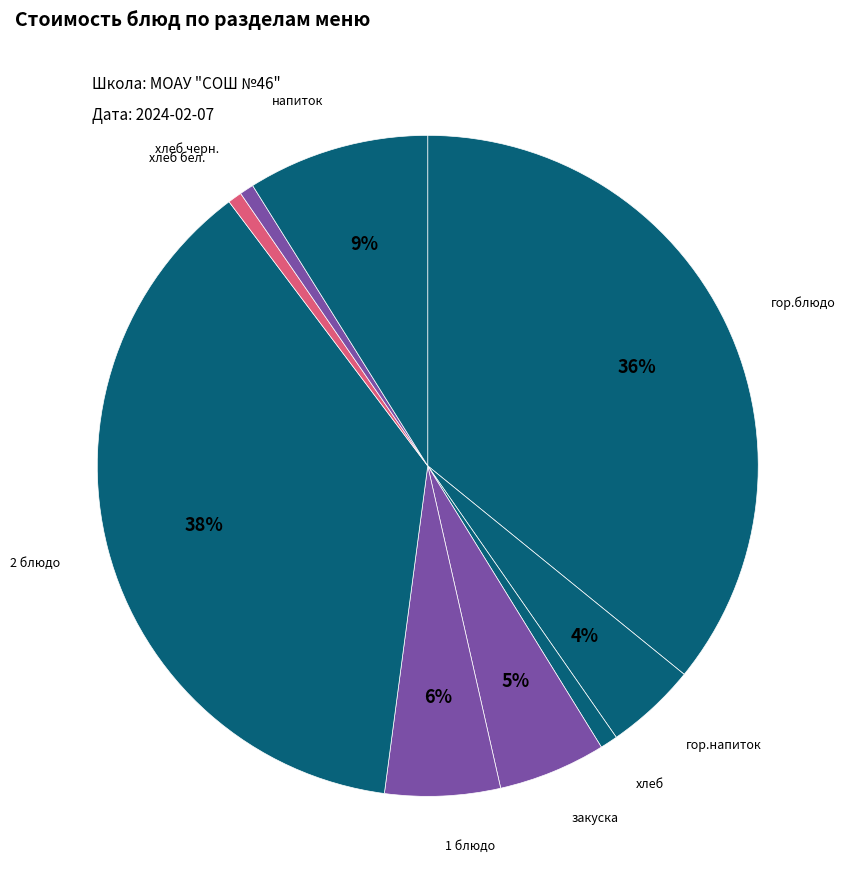

Which slice is the smallest?

хлеб бел.